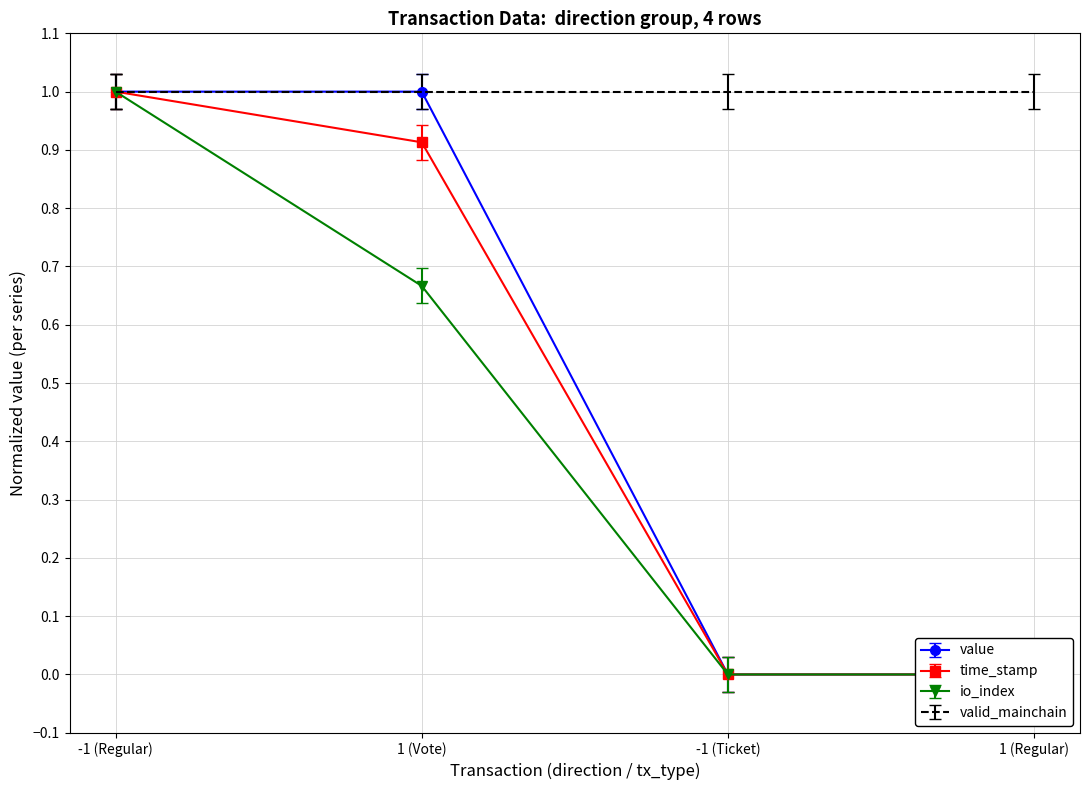

Count the io_index values in the range 0 to 1.

4